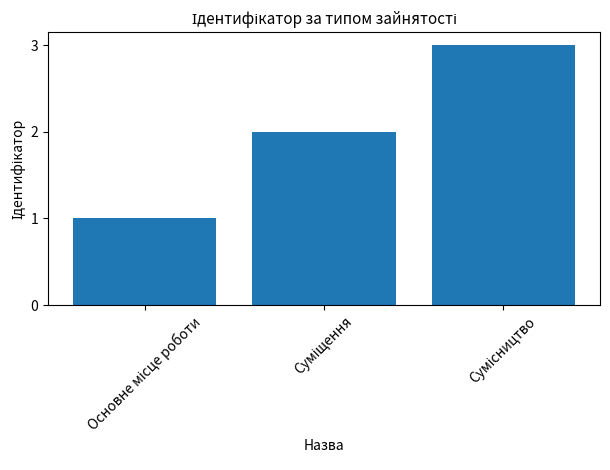

What is the sum of all values?

6